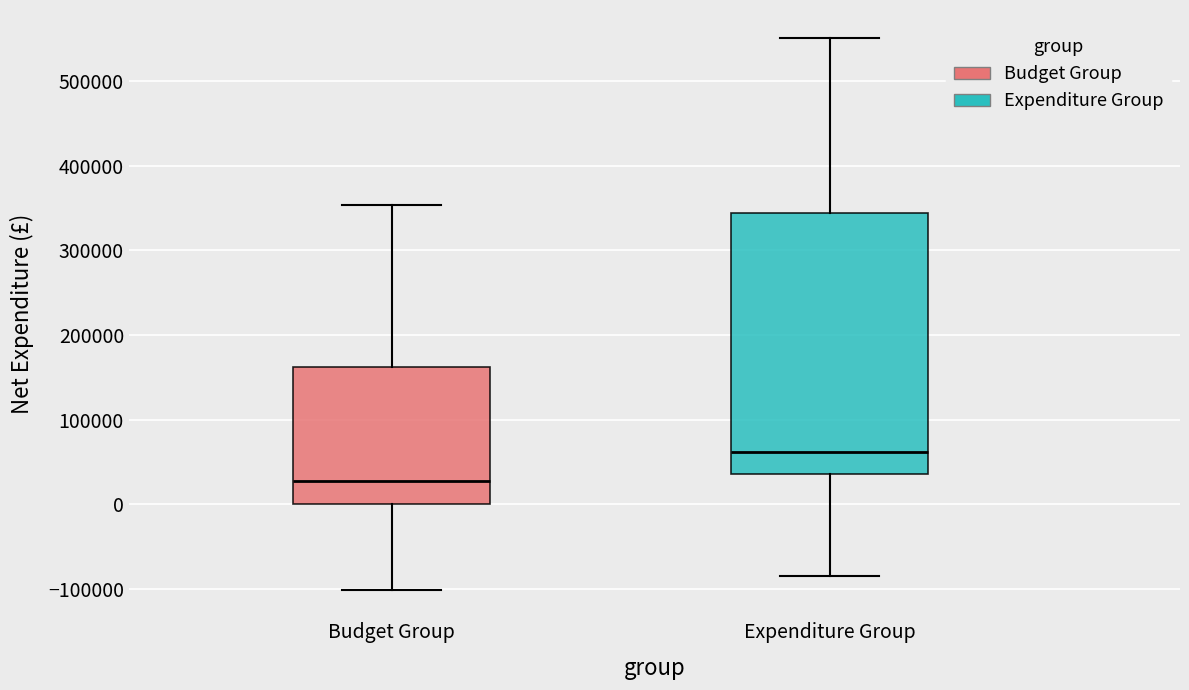

Reading left to right, read every box against the y-axis: the position of its median line, the range the box covers, and the ends of its whiskers. The values are not printed on the chart, so give them approximately, as read against the axis.

Budget Group: median 30000, box 0 to 160000, whiskers -100000 to 350000
Expenditure Group: median 60000, box 40000 to 340000, whiskers -80000 to 550000